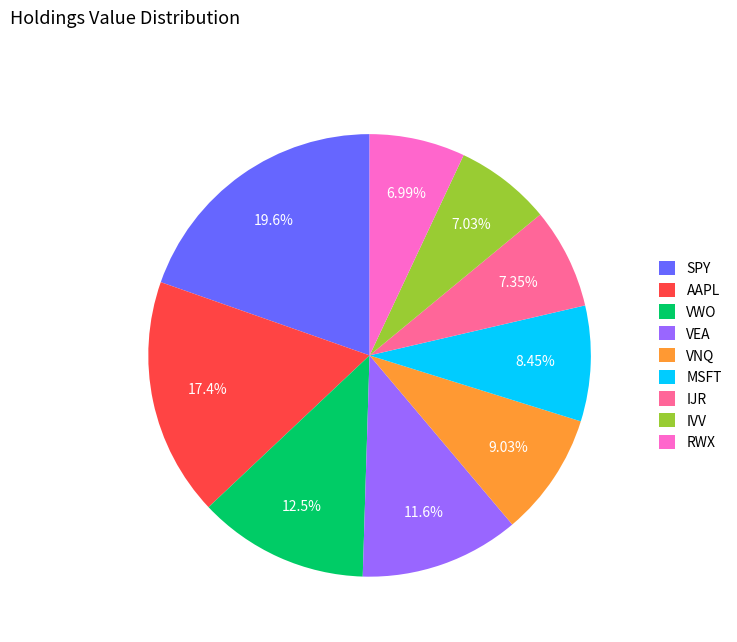

Does RWX represent more than half of the total?

No